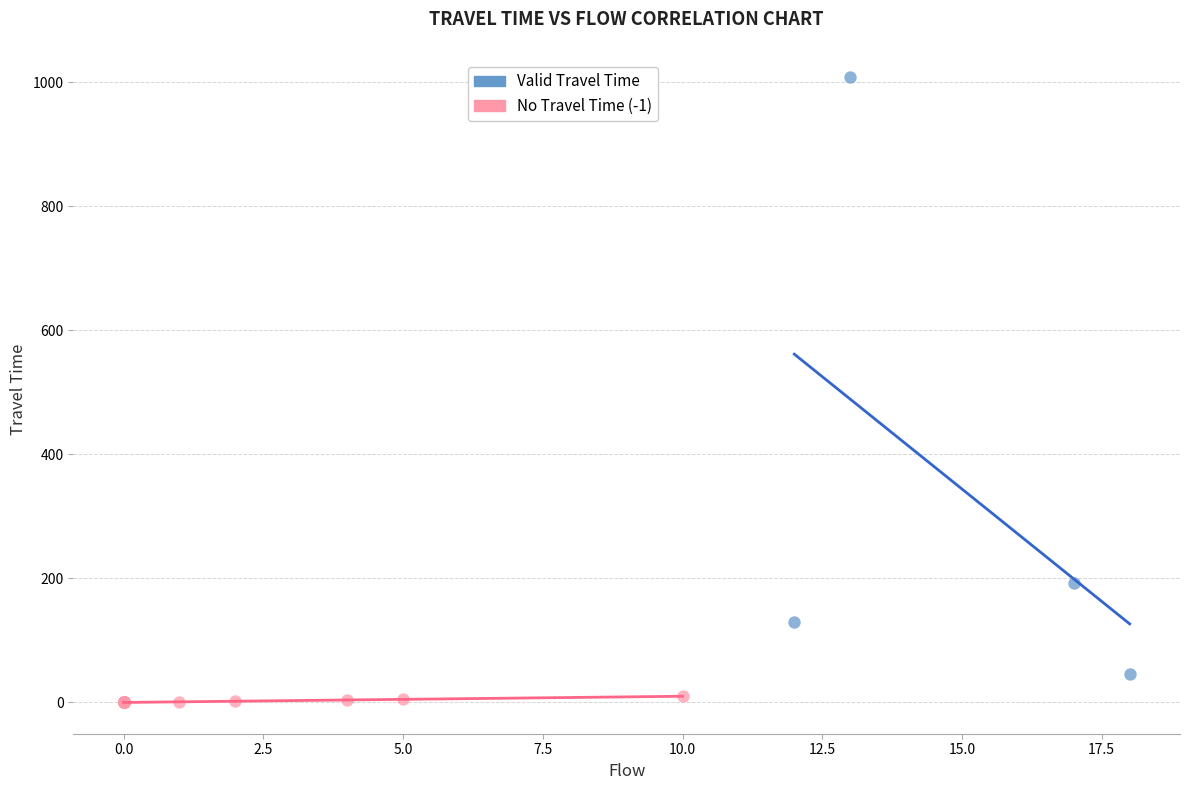

Which series reaches the minimum Y coordinate?

No Travel Time (-1)